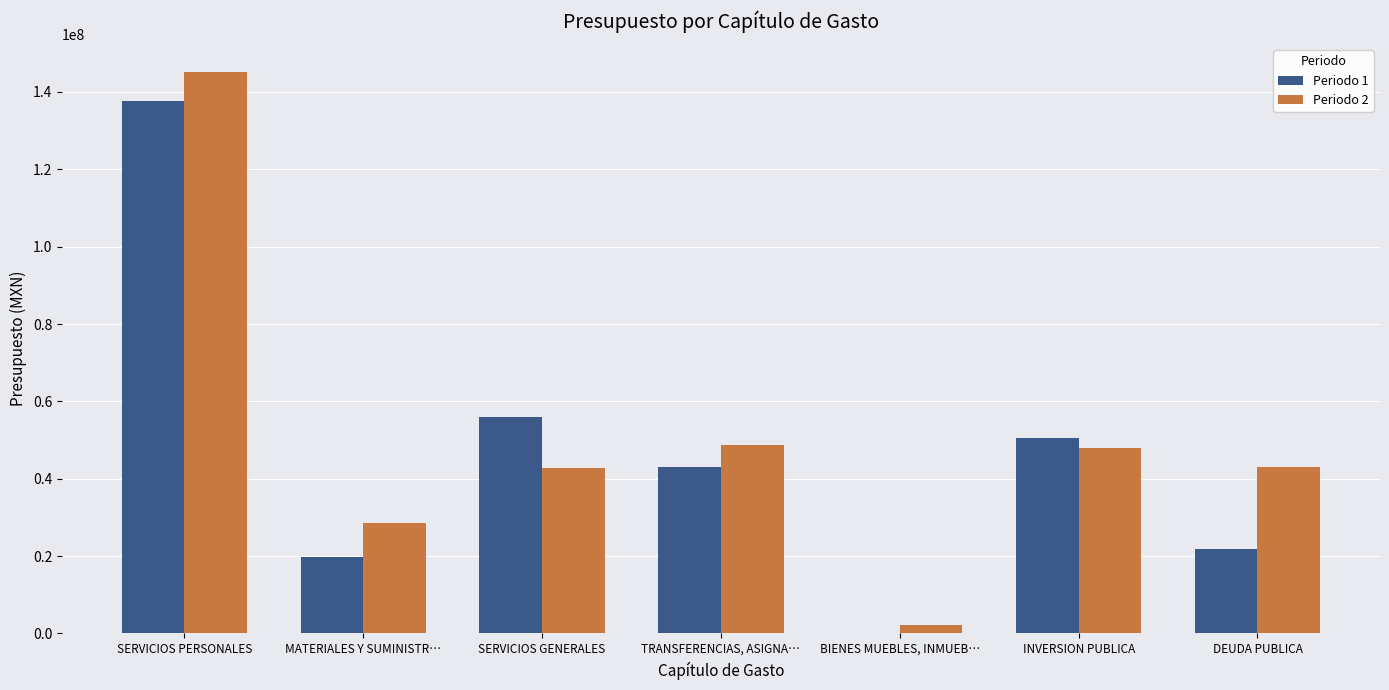

Is the value of Periodo 2 at DEUDA PUBLICA greater than the value of Periodo 1 at INVERSION PUBLICA?

No